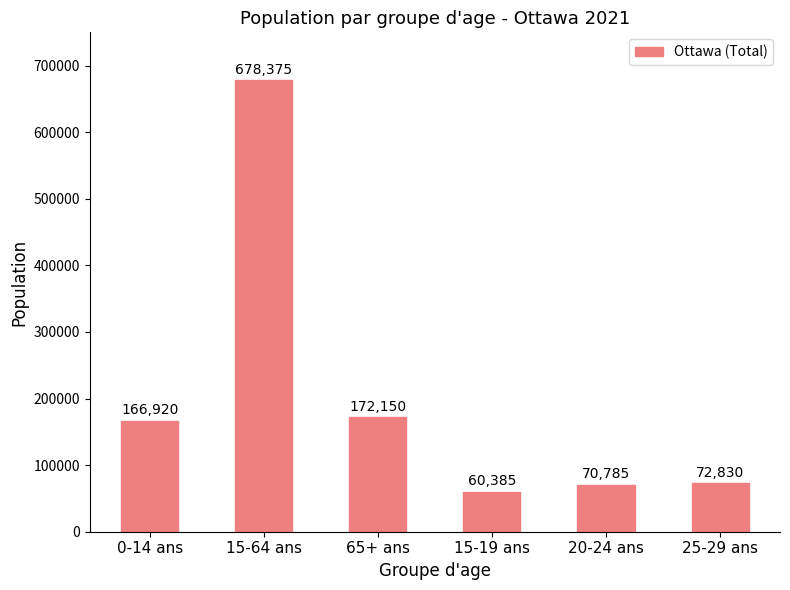

What is the change in value from 15-19 ans to 20-24 ans?

+10400